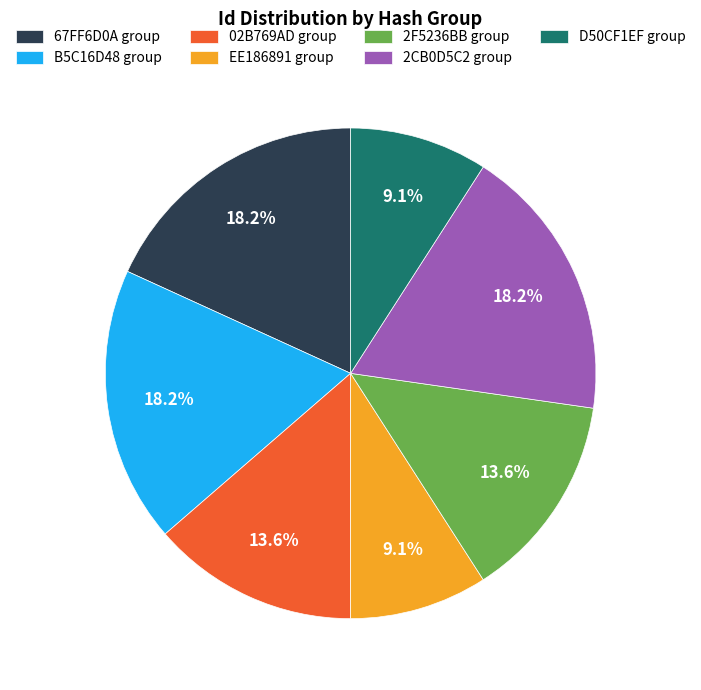

Is the sum of 67FF6D0A group and 02B769AD group greater than half?

No